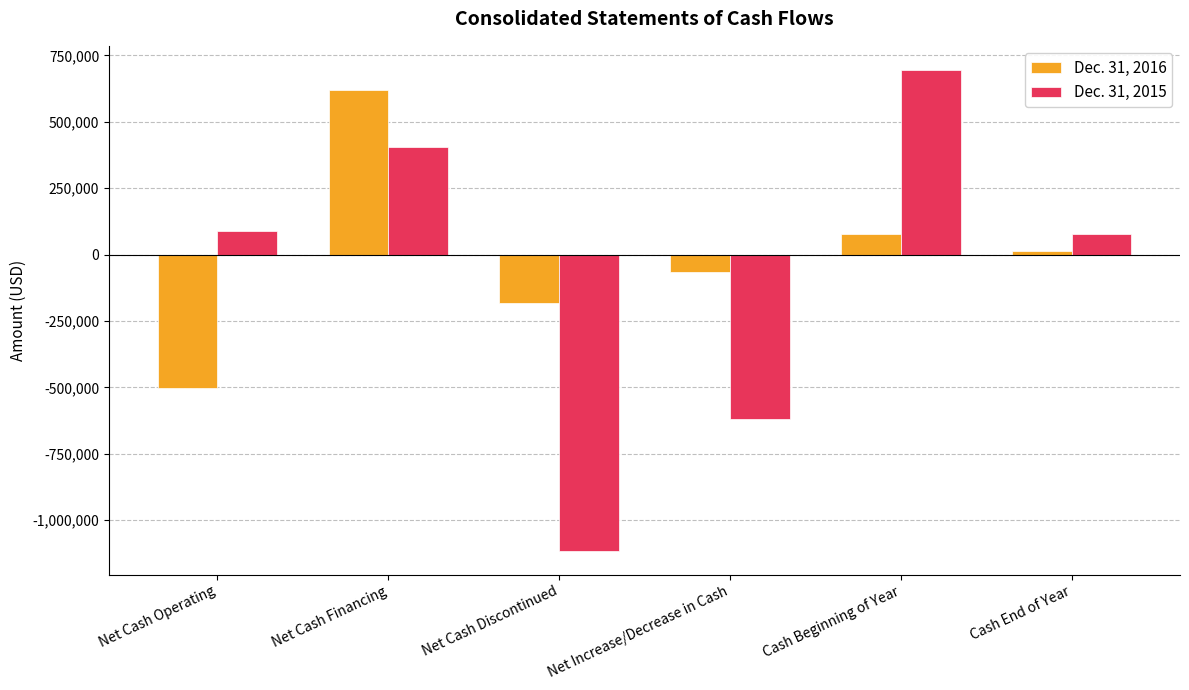

At which category is the sum across all series the highest?

Net Cash Financing